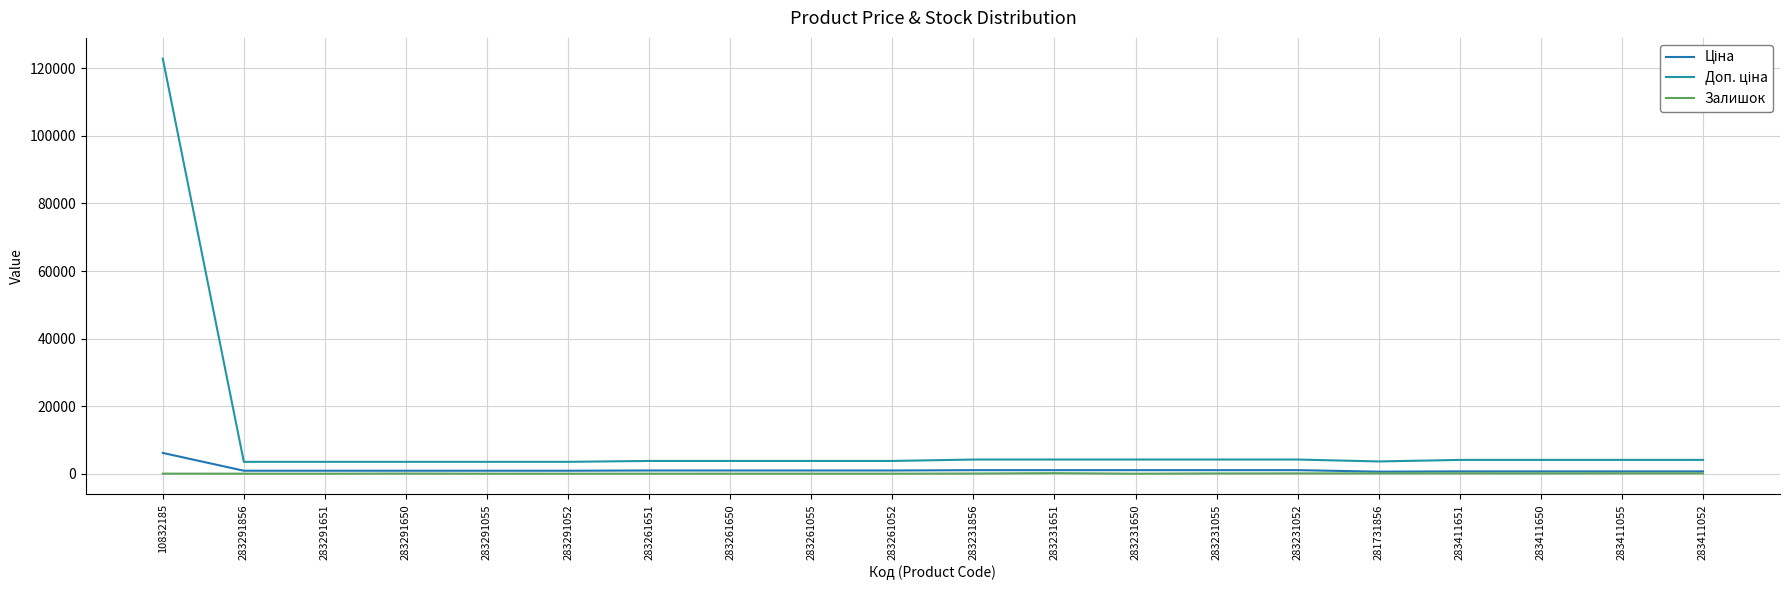

True or false: Залишок has a value of 251.1 at 283231651.

False